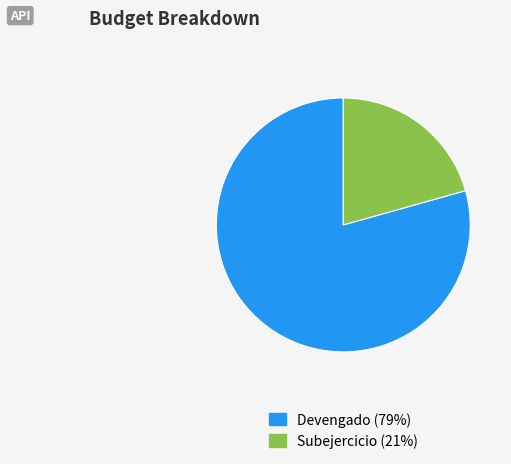

How many segments does this pie chart have?

2